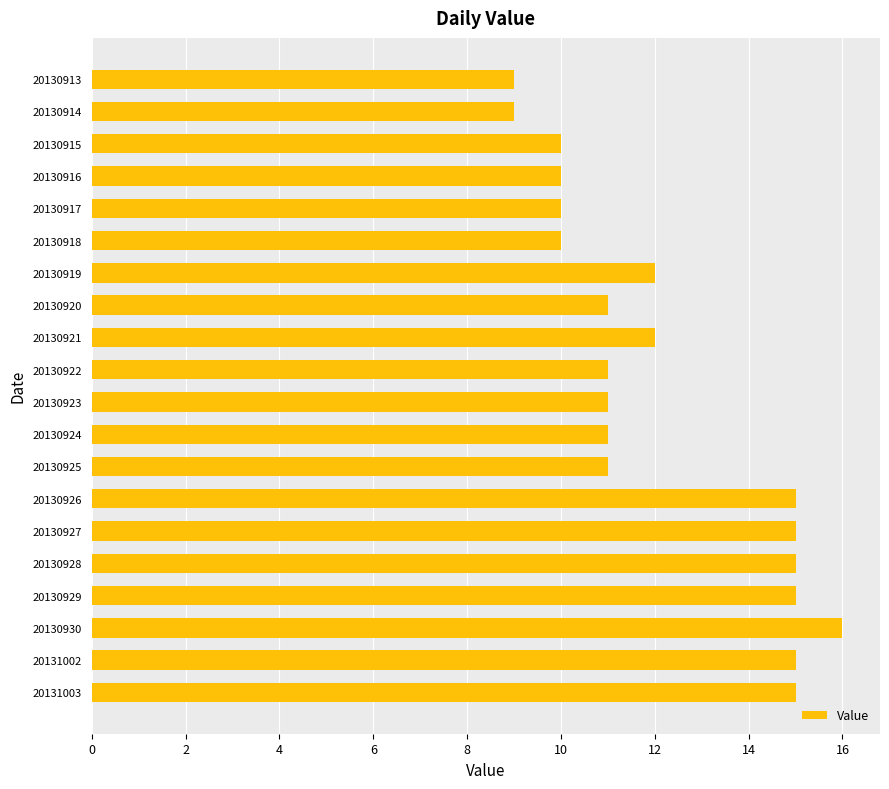

What is the sum of all values?

243